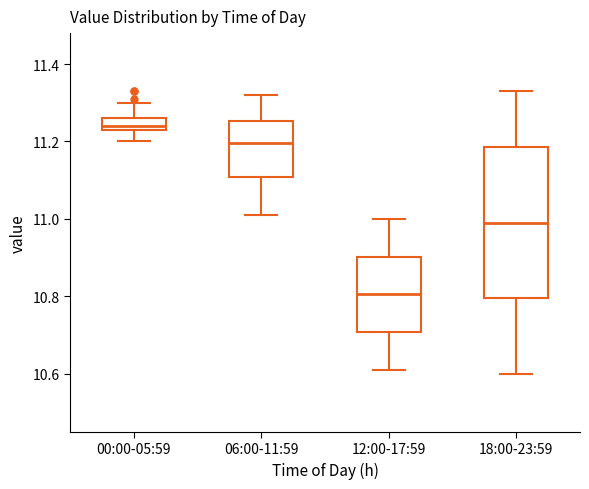

Comparing the boxes themselves (not the whiskers), which one is the tallest?

18:00-23:59